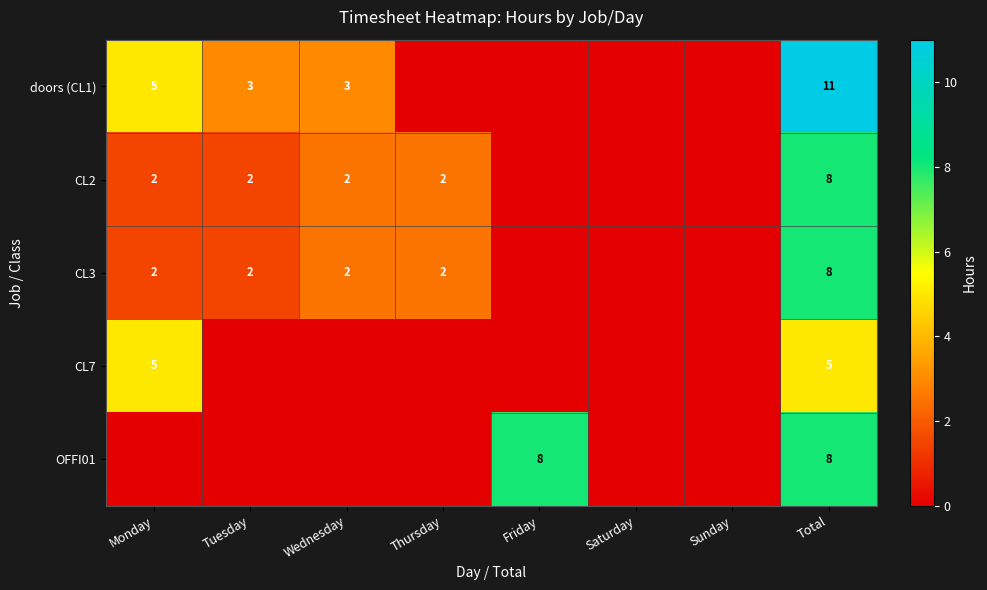

What is the total value across all series at Total?

40